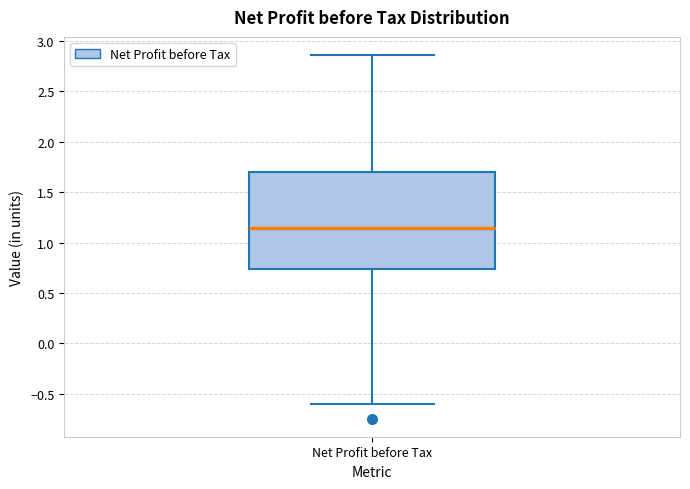

Transcribe this box plot: give where the median line is, the range the box spans, and where the two whiskers end, as read against the y-axis. The values are not printed on the chart, so give them approximately, as read against the axis.

median 1.15, box 0.75 to 1.70, whiskers -0.60 to 2.85